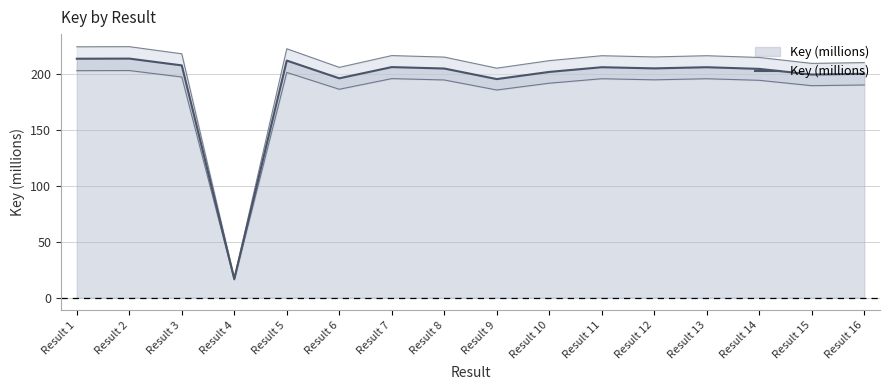

Where is the first local maximum?

Result 2